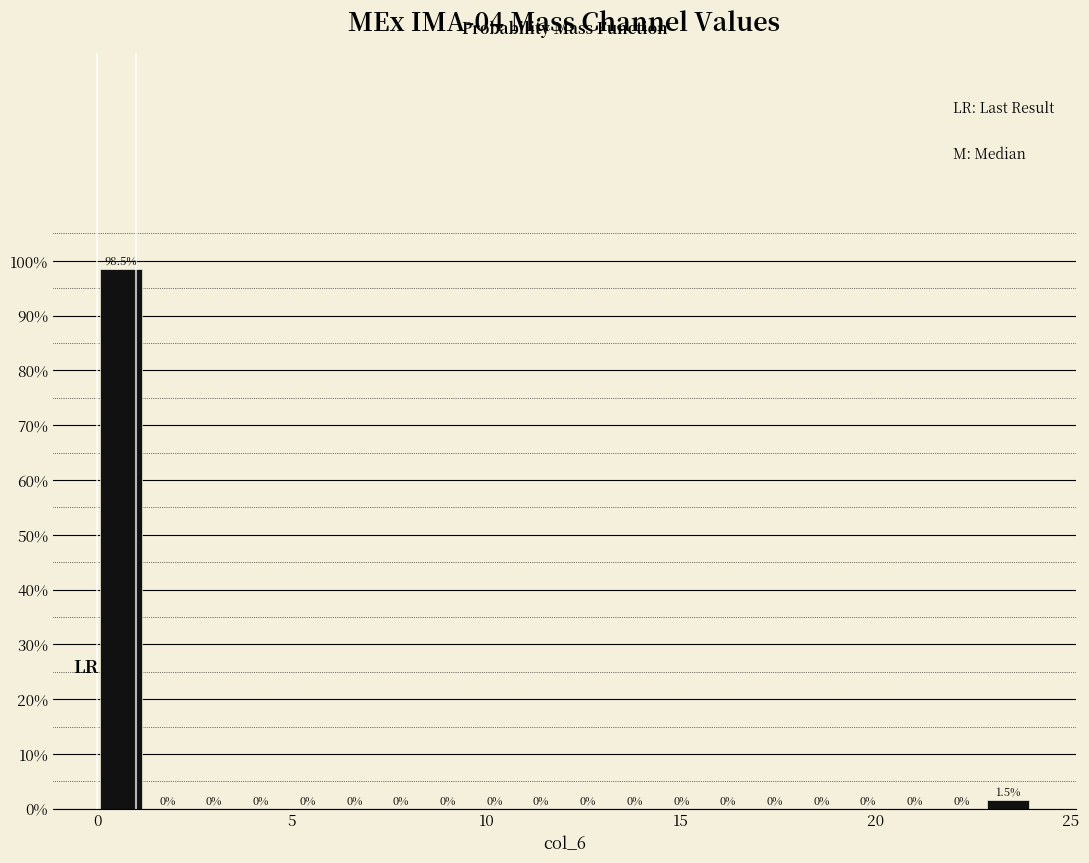

Around what value on the x-axis is the tallest bar? Give the approximate position of its centre, as read against the axis.

0.5